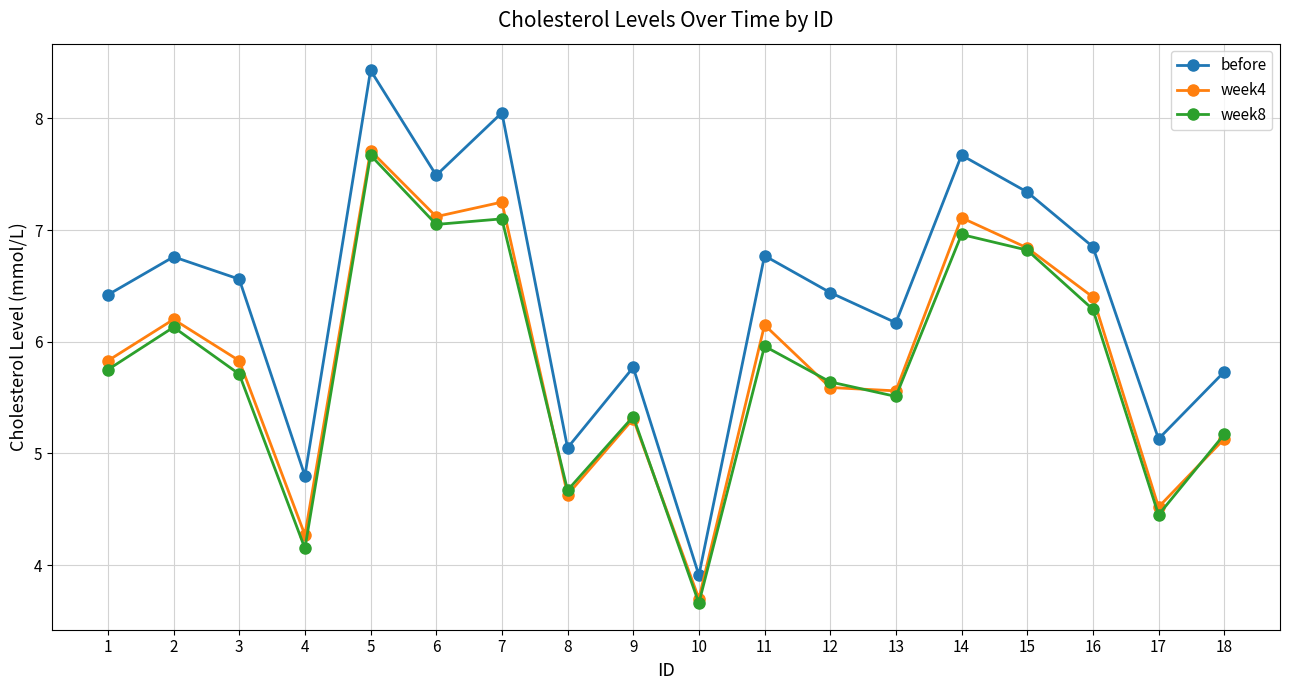

What is the highest value of the week8 series?

7.7